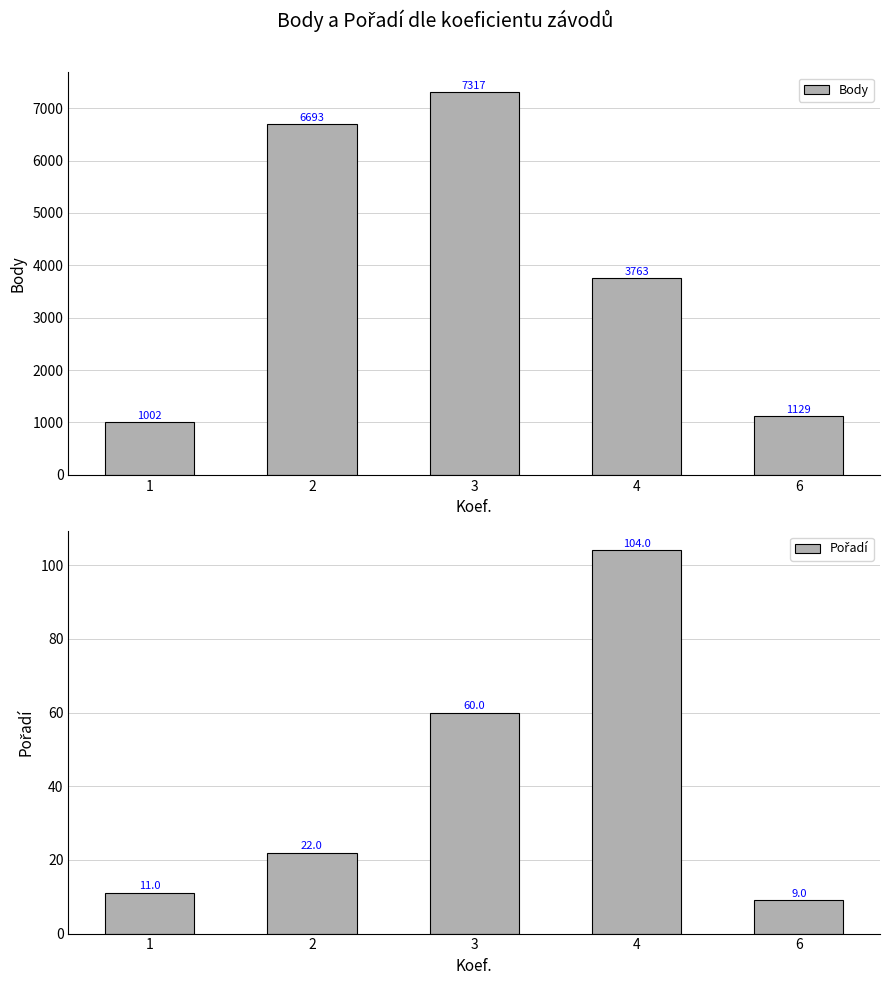

Reading right to left, extract all data points from this chart.

Body: 6=1129	4=3763	3=7317	2=6693	1=1002
Pořadí: 6=9	4=104	3=60	2=22	1=11